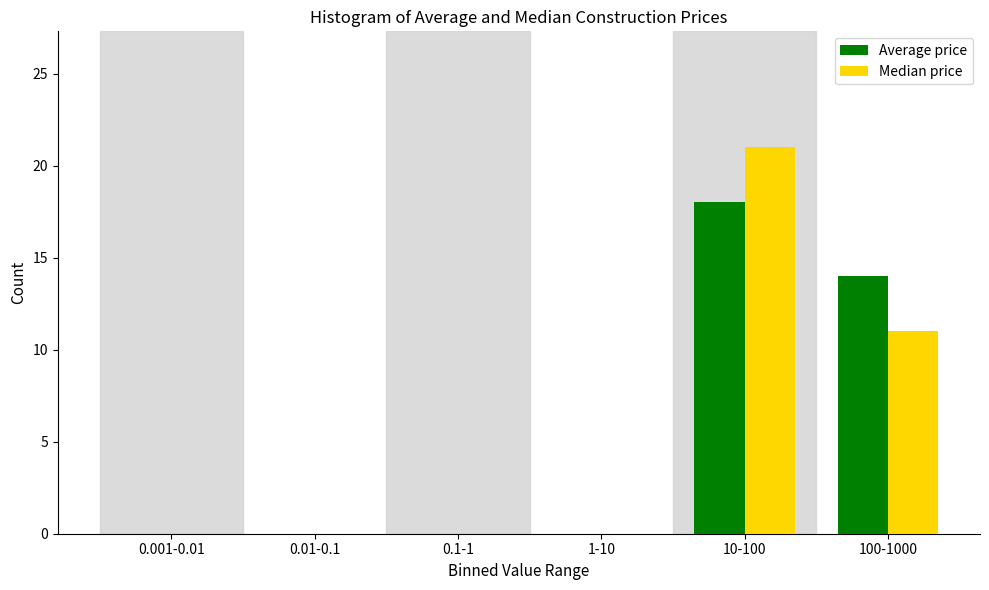

Reading left to right, transcribe all the data shown in this chart.

Average price: 0.001-0.01=0	0.01-0.1=0	0.1-1=0	1-10=0	10-100=18	100-1000=14
Median price: 0.001-0.01=0	0.01-0.1=0	0.1-1=0	1-10=0	10-100=21	100-1000=11